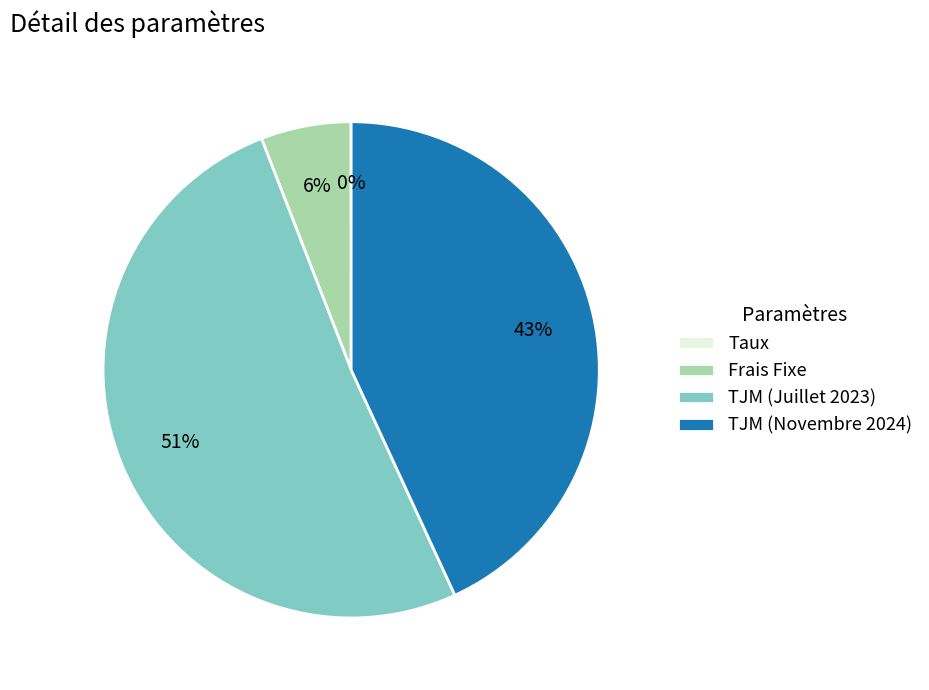

Is it true that TJM (Juillet 2023) is 62% of the pie?

False